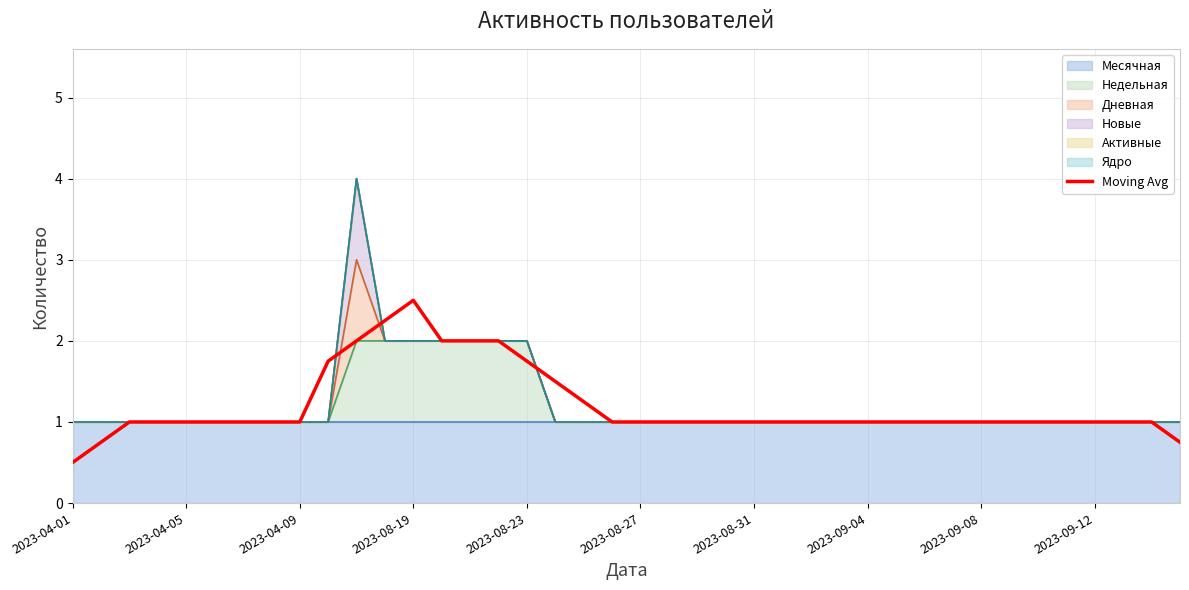

Does the chart have visible grid lines?

Yes